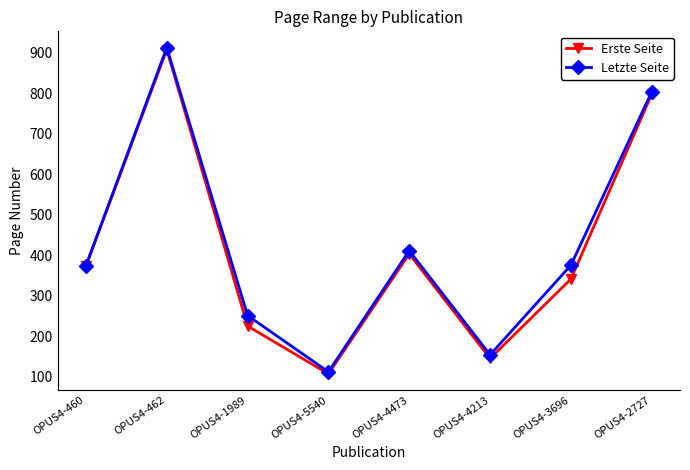

How many distinct data groups are displayed?

2